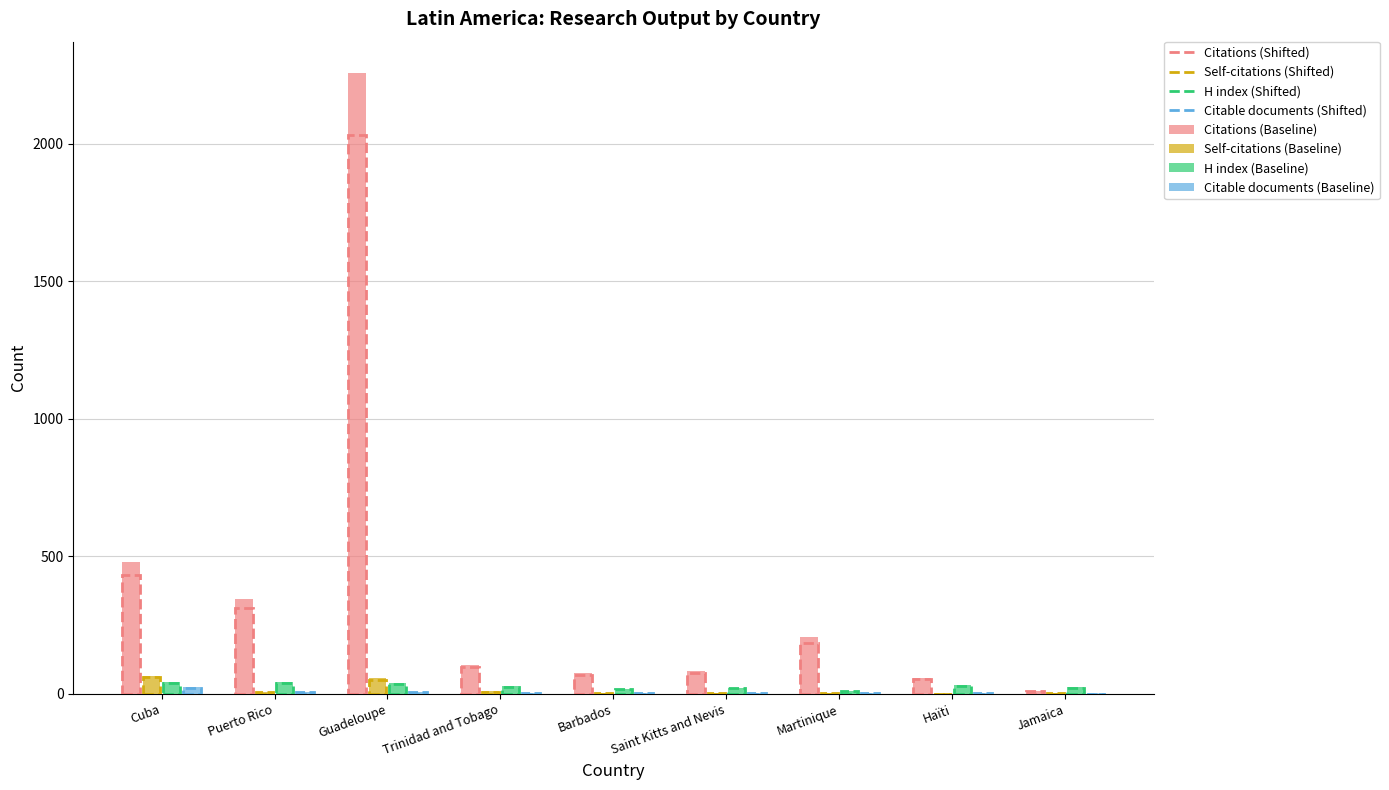

The value of Citations (Baseline) at Puerto Rico is 584. True or false?

False